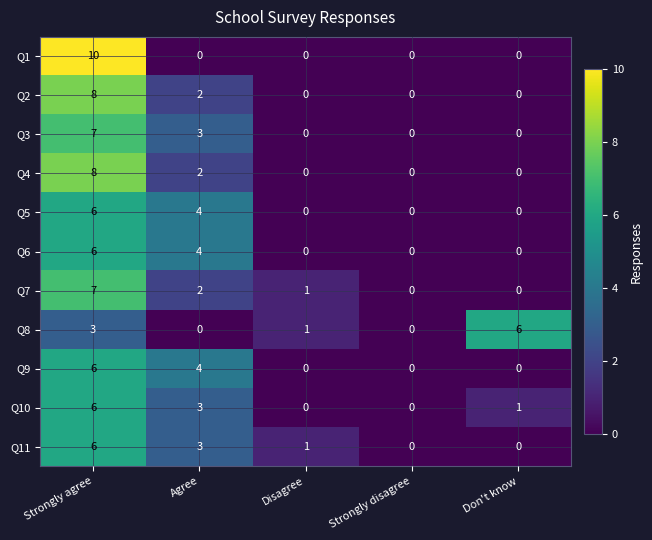

How many positive values does the Q7 series have?

3